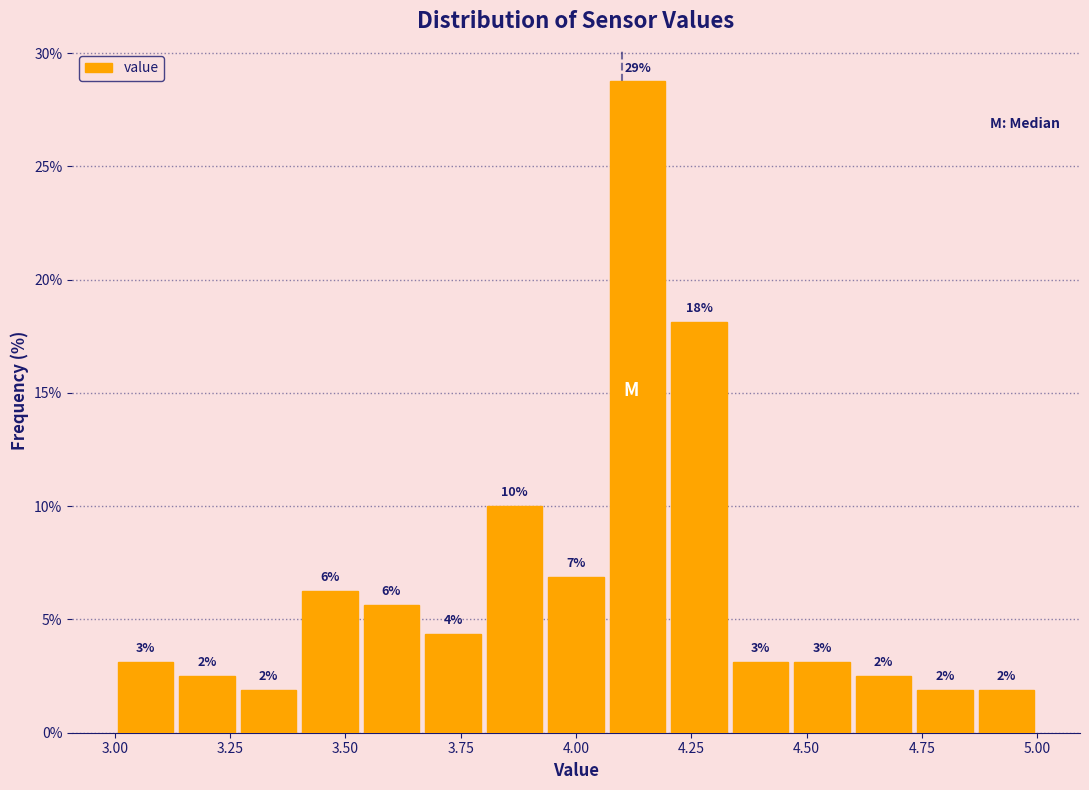

Read against the x-axis, roughly where is the centre of the tallest bar?

4.15